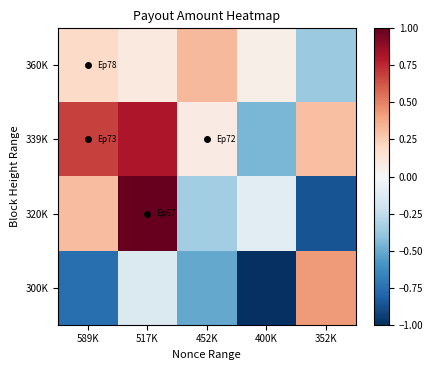

Reading left to right, extract all data points from this chart.

360K: 589K=0.2	517K=0.1	452K=0.3	400K=0.1	352K=-0.4
339K: 589K=0.7	517K=0.8	452K=0.1	400K=-0.5	352K=0.3
320K: 589K=0.3	517K=1.0	452K=-0.4	400K=-0.1	352K=-0.9
300K: 589K=-0.8	517K=-0.1	452K=-0.5	400K=-1.0	352K=0.4